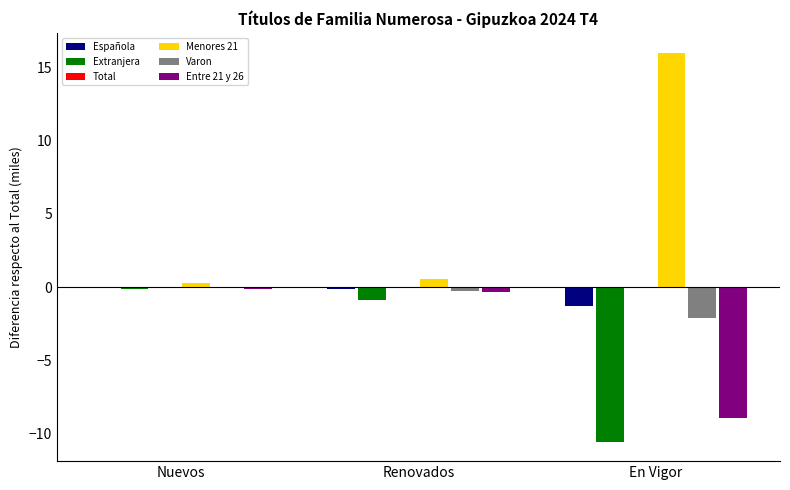

What are all the series names shown in the legend?

Española, Extranjera, Total, Menores 21, Varon, Entre 21 y 26